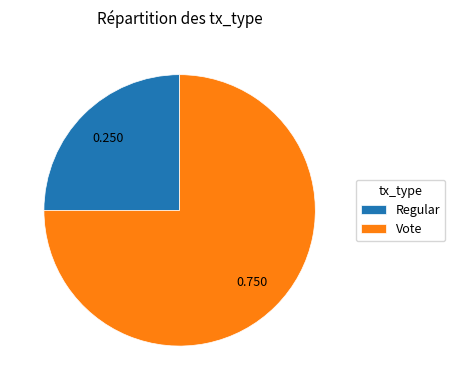

How many slices are in this pie chart?

2